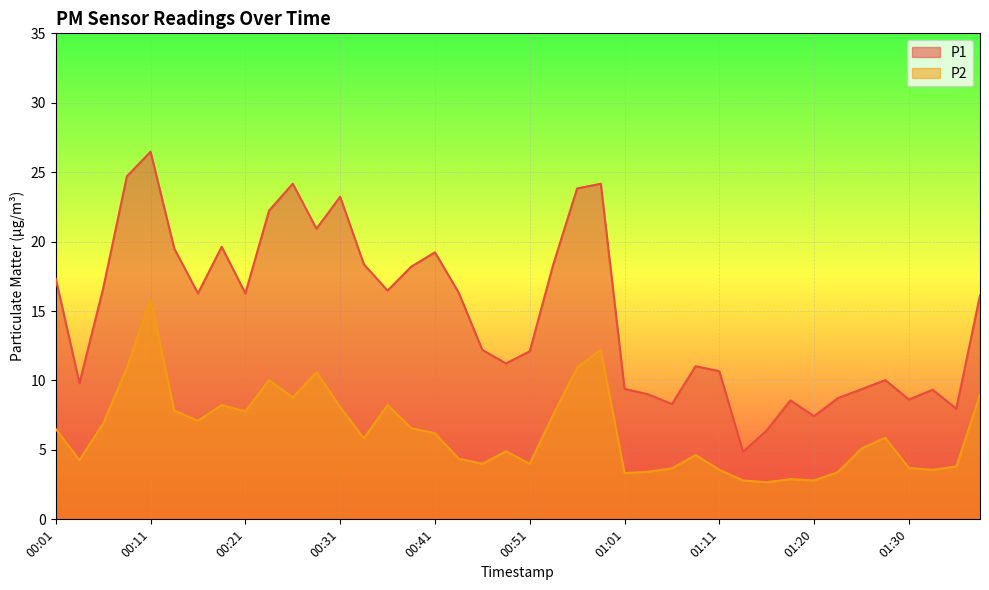

Read the P1 value at 00:19.

19.6